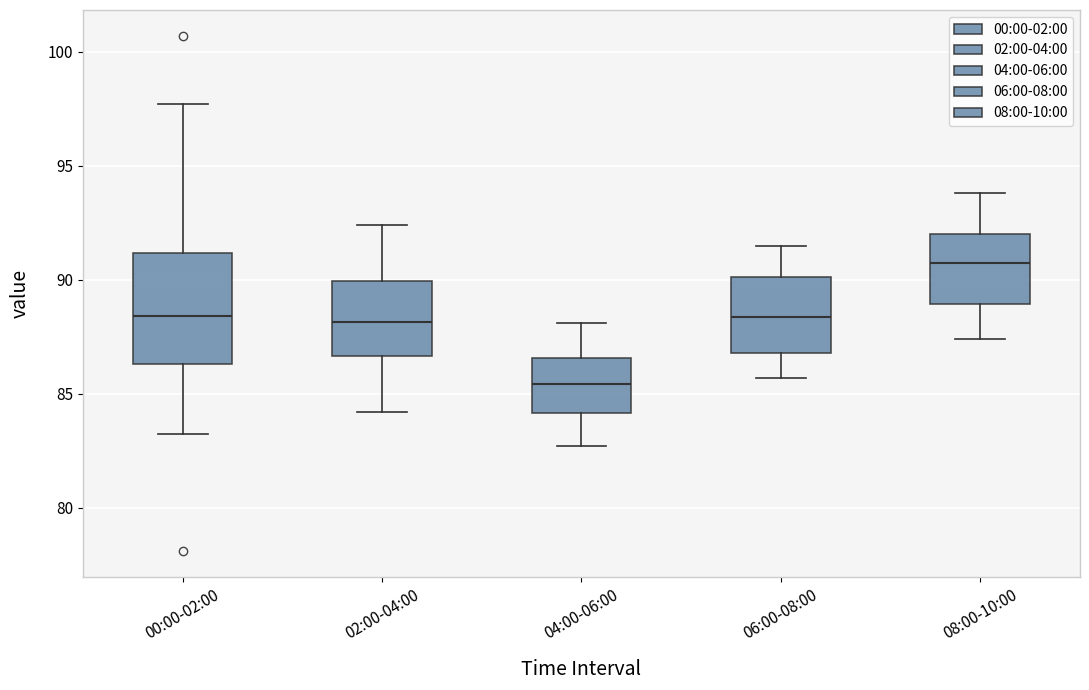

Comparing the boxes themselves (not the whiskers), which one is the tallest?

00:00-02:00